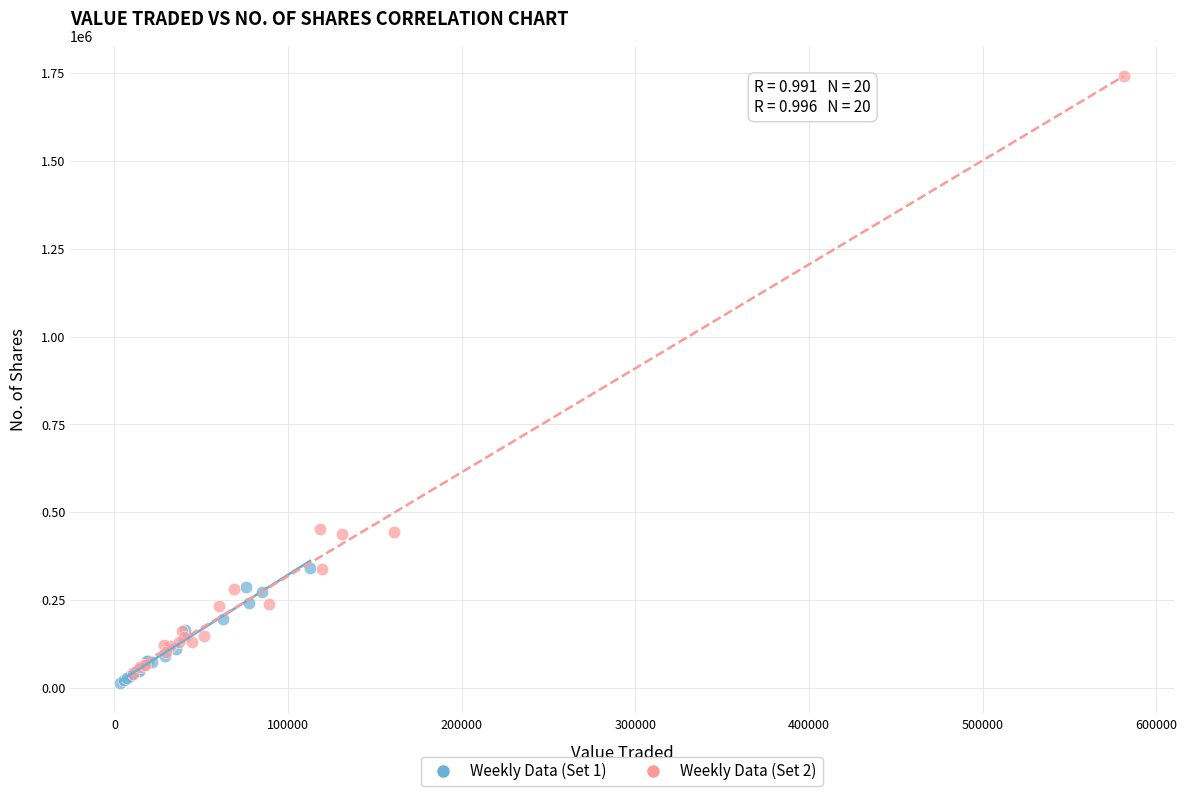

What are all the series names shown in the legend?

Weekly Data (Set 1), Weekly Data (Set 2)